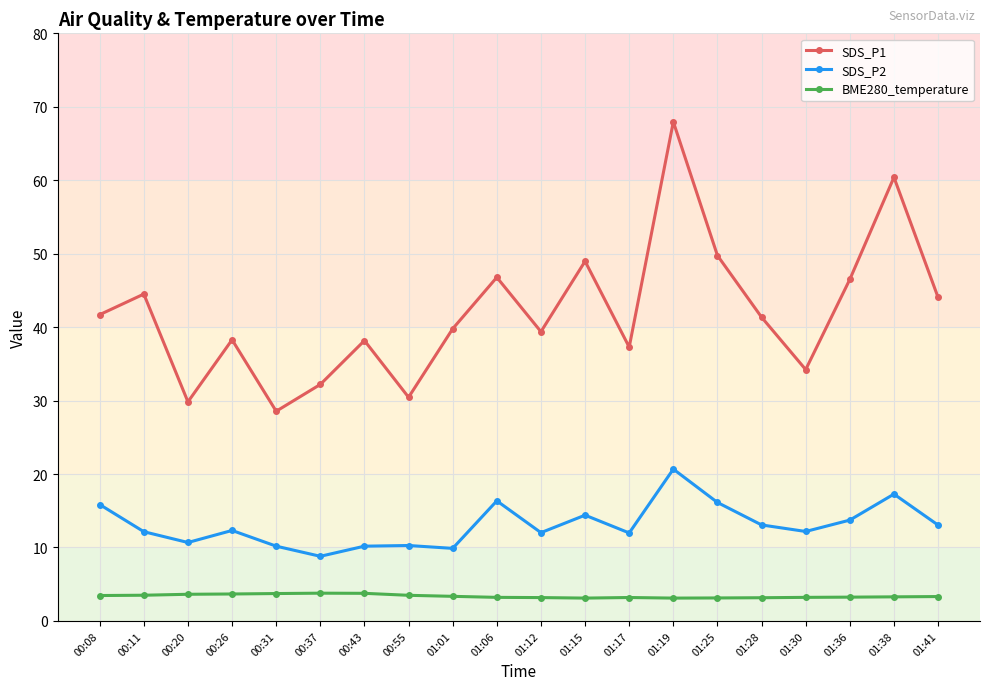

Is it true that SDS_P2 equals 30.7 at 01:19?

False